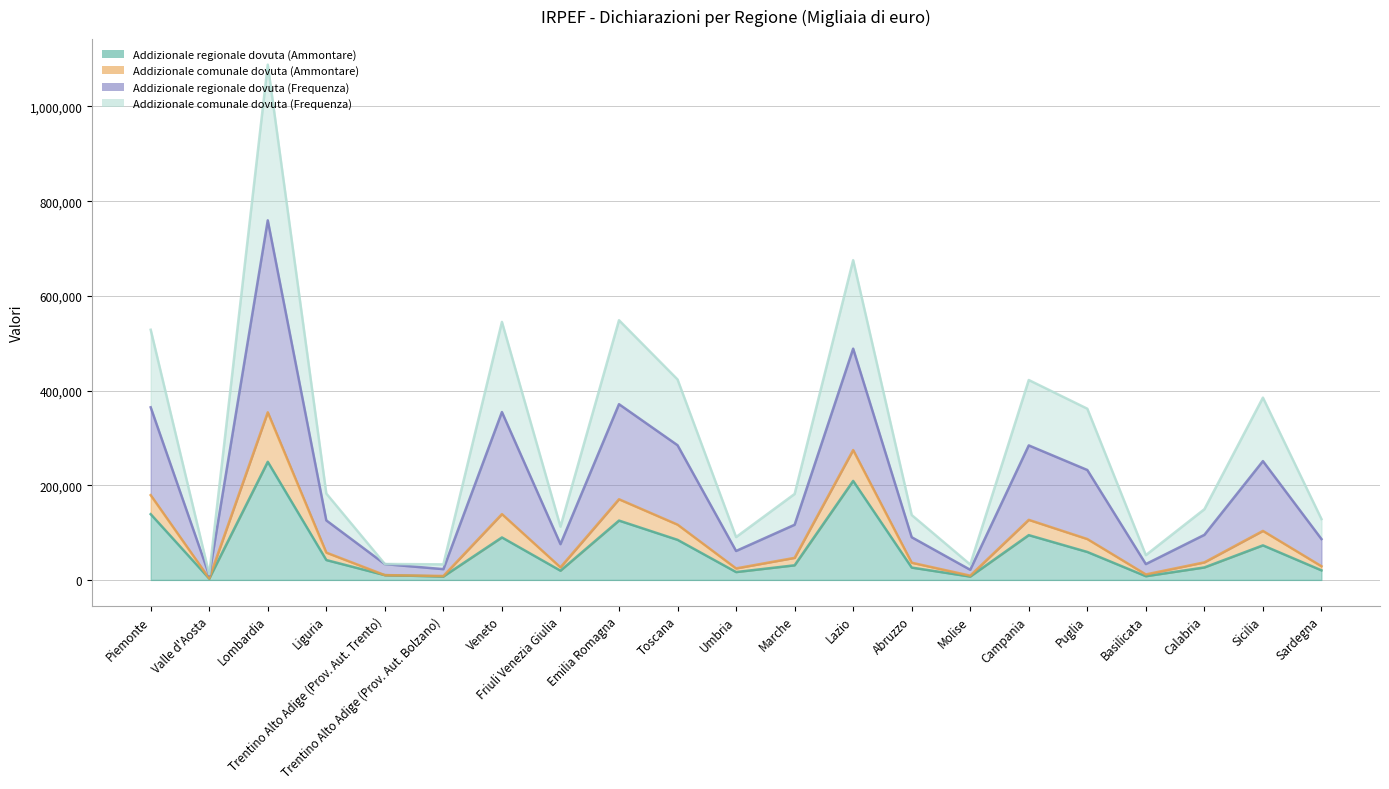

What is the label of the 16th point from the left?

Campania